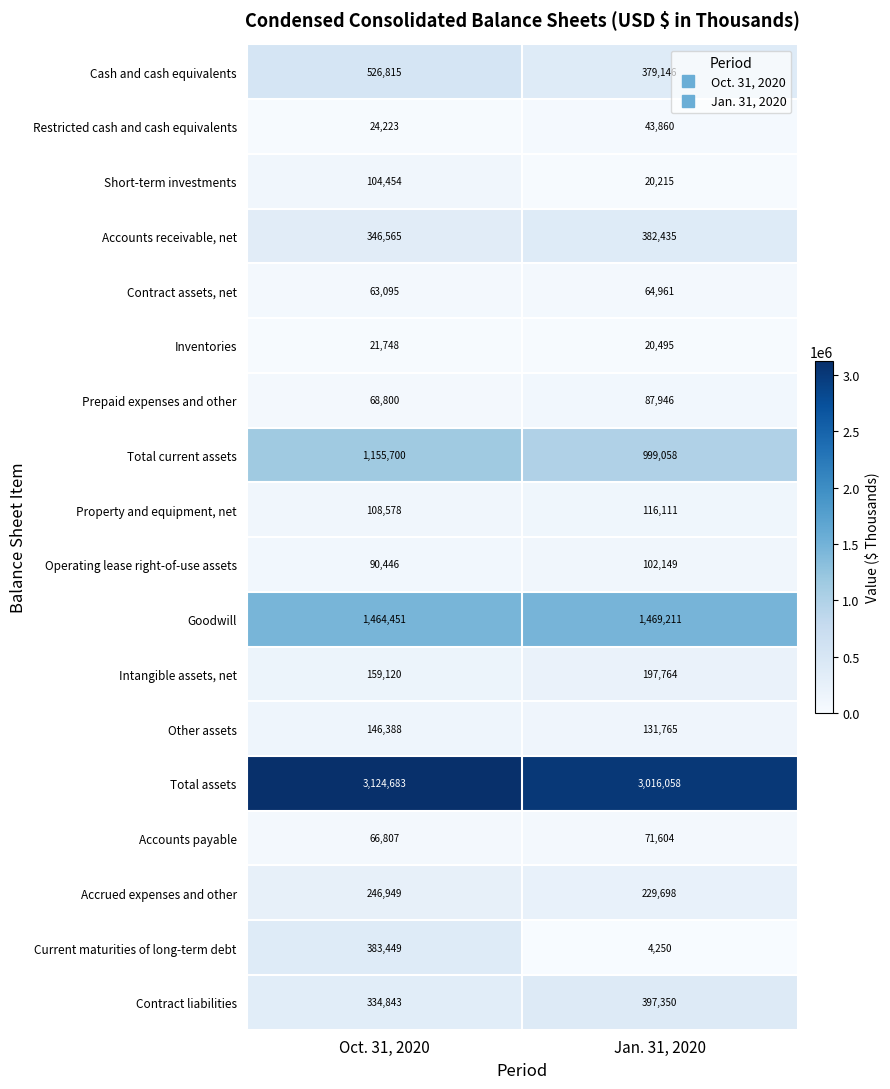

What is the sum of all Other assets values?

278153